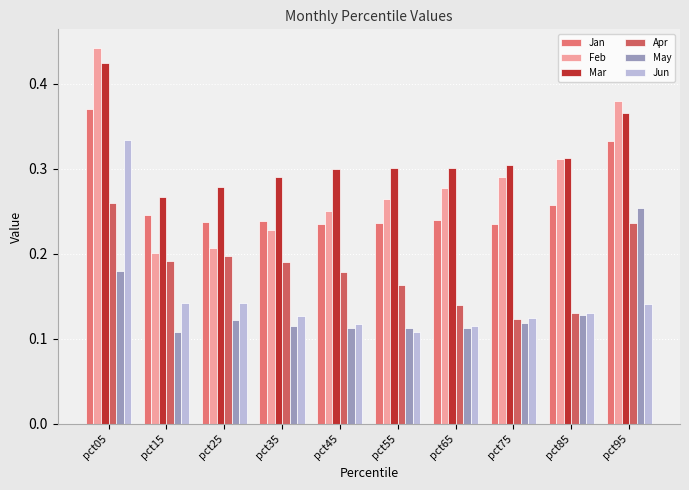

Does the chart contain stacked bars?

No